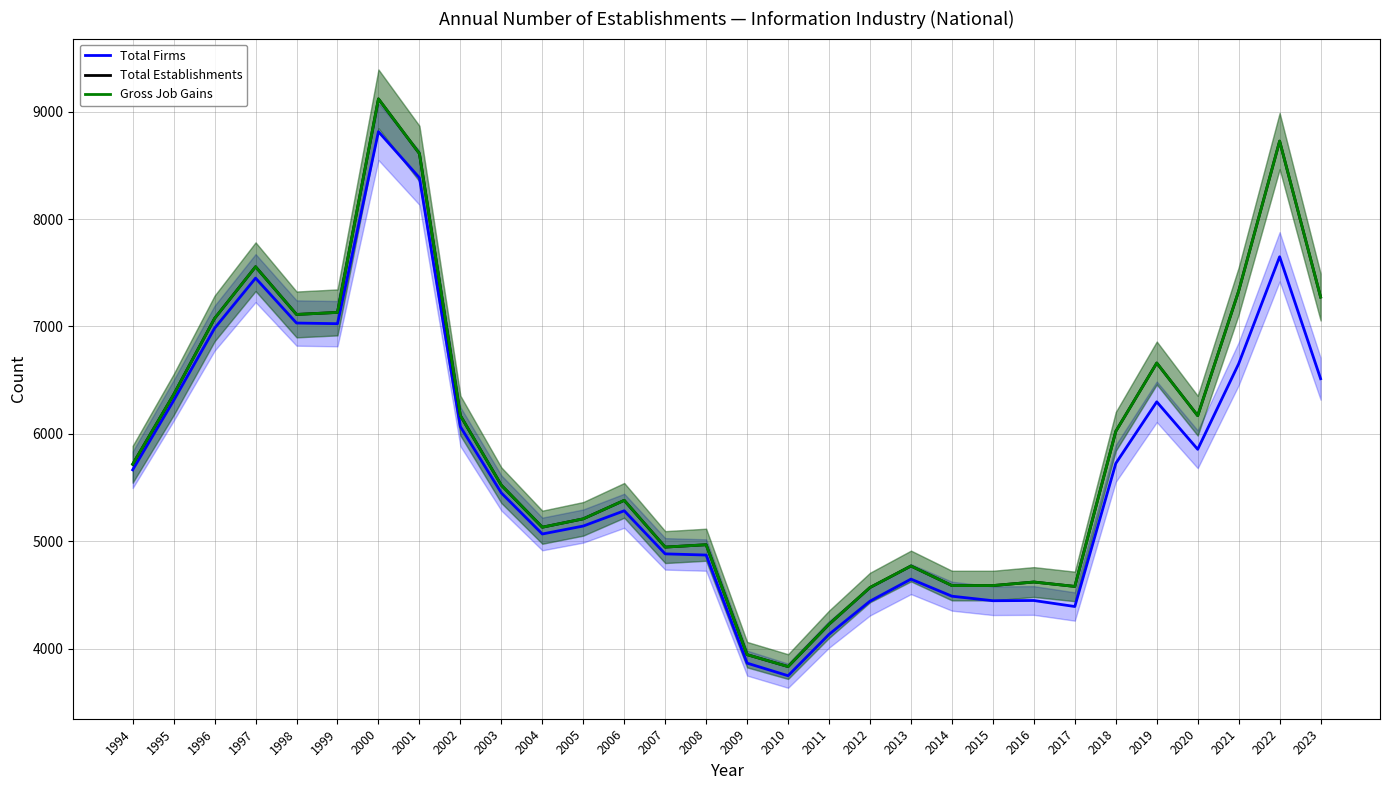

How many data points does each series have?

30